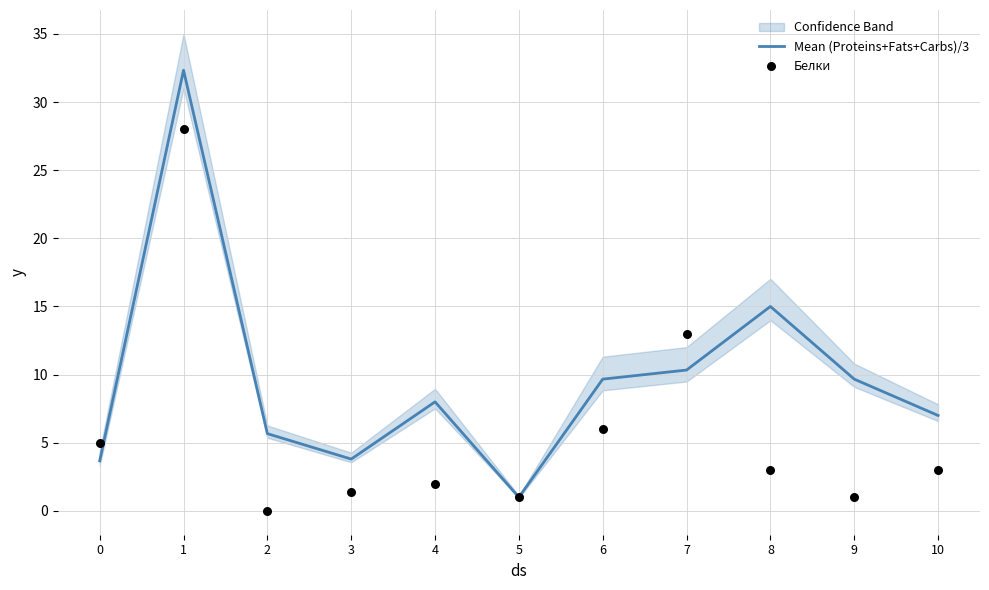

Which series reaches the maximum Y coordinate?

Mean (Proteins+Fats+Carbs)/3